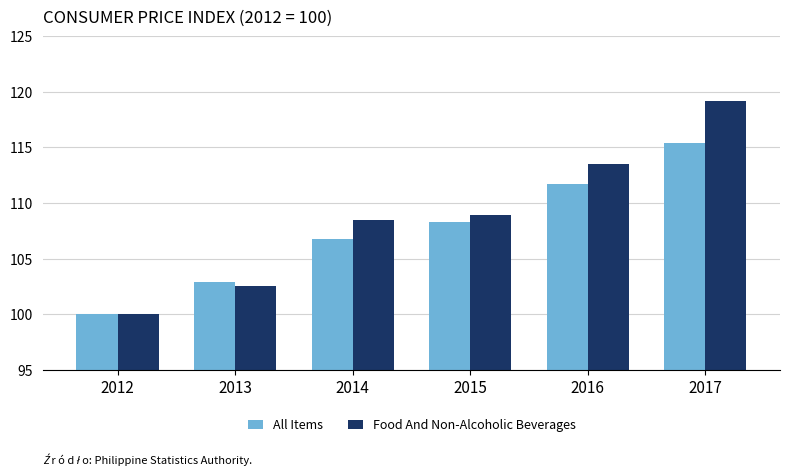

What is the difference between the maximum and minimum values in the All Items series?

15.4